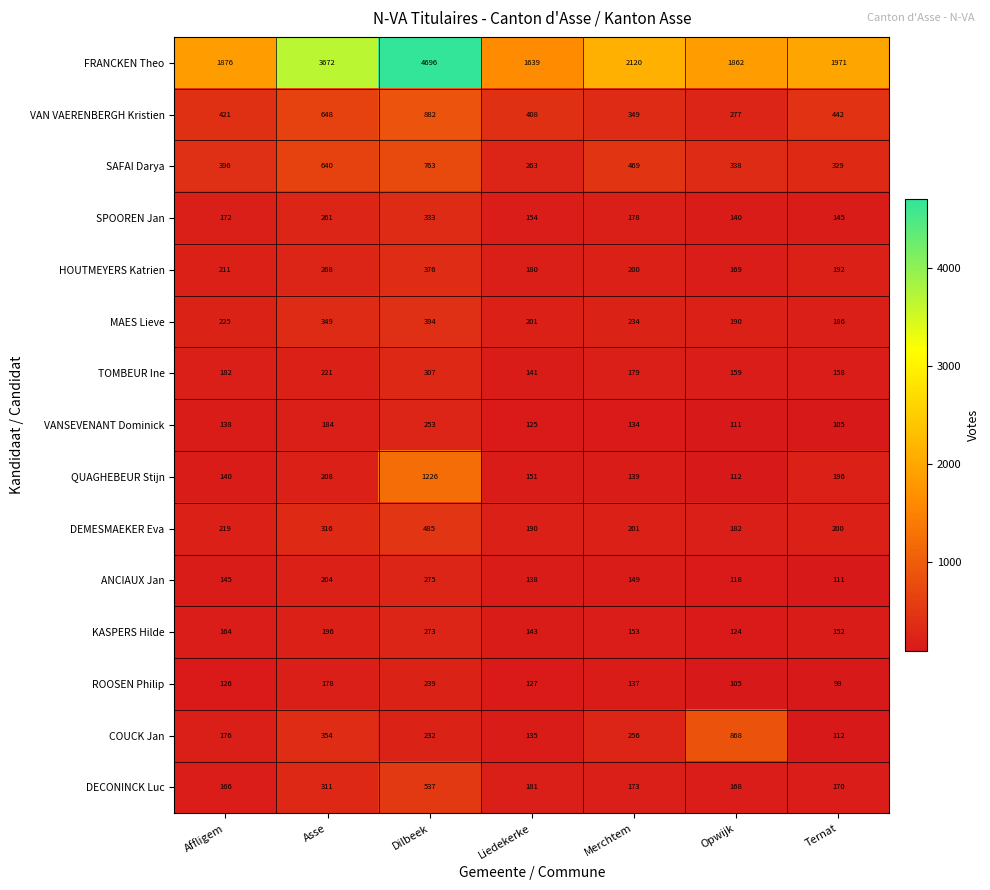

Which series changed the most between Affligem and Dilbeek?

FRANCKEN Theo